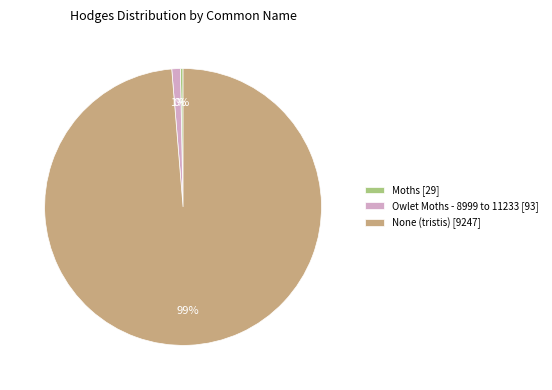

Is None (tristis) the majority of the pie?

Yes